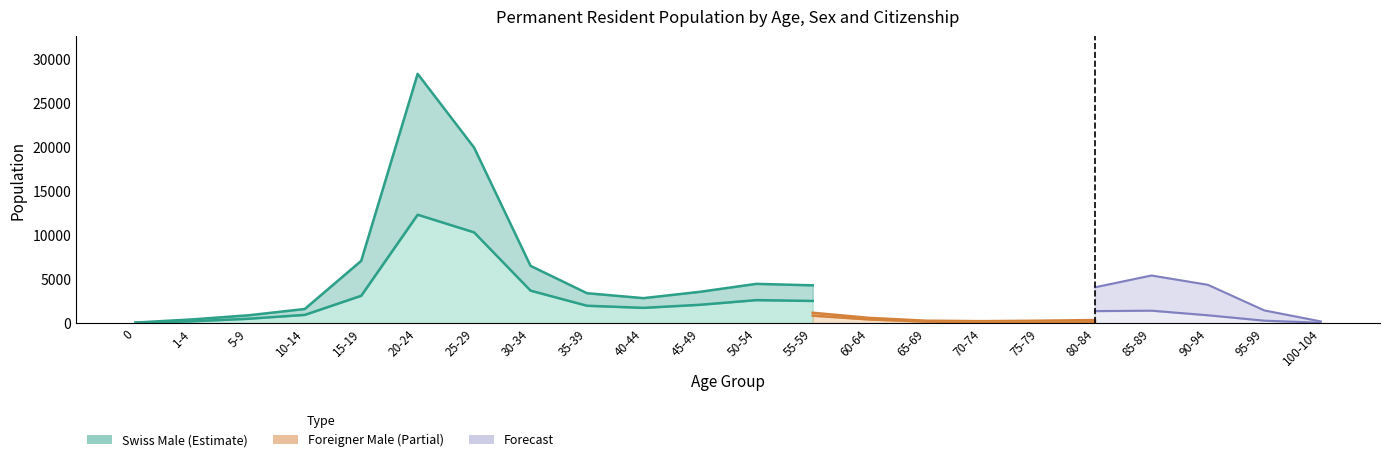

Rank the categories by Swiss Male value from highest to lowest.

20-24, 25-29, 30-34, 15-19, 50-54, 55-59, 45-49, 60-64, 35-39, 40-44, 65-69, 70-74, 85-89, 80-84, 75-79, 10-14, 90-94, 5-9, 95-99, 1-4, 100-104, 0